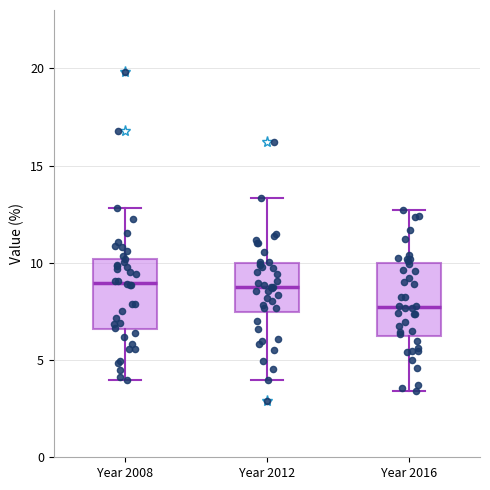

Reading left to right, transcribe this box plot: for each box, give where its median line is, the range the box spans, and where its two whiskers end, as read against the y-axis. The values are not printed on the chart, so give them approximately, as read against the axis.

Year 2008: median 9.0, box 6.5 to 10.0, whiskers 4.0 to 13.0
Year 2012: median 9.0, box 7.5 to 10.0, whiskers 4.0 to 13.5
Year 2016: median 7.5, box 6.0 to 10.0, whiskers 3.5 to 12.5